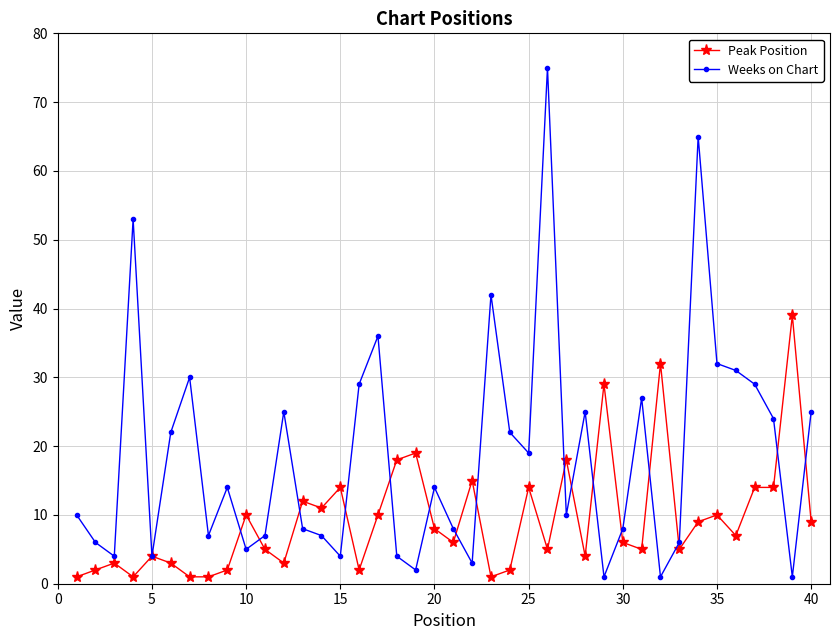

What is the value of the Weeks on Chart point at the 26th from the left?

75